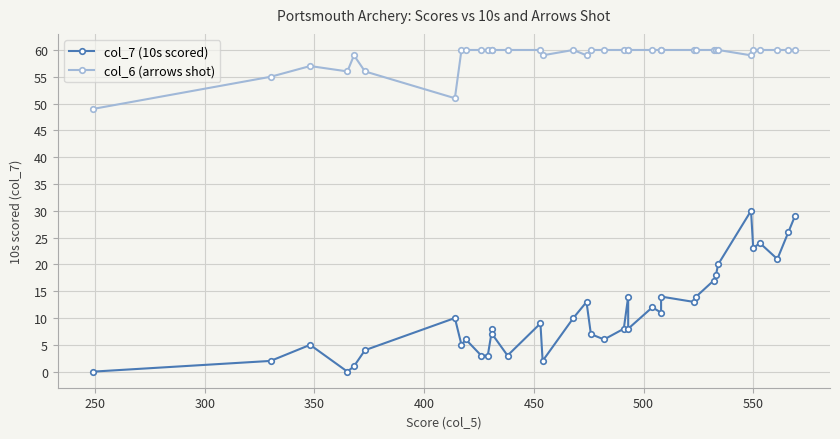

What is the maximum value shown in the chart?

60